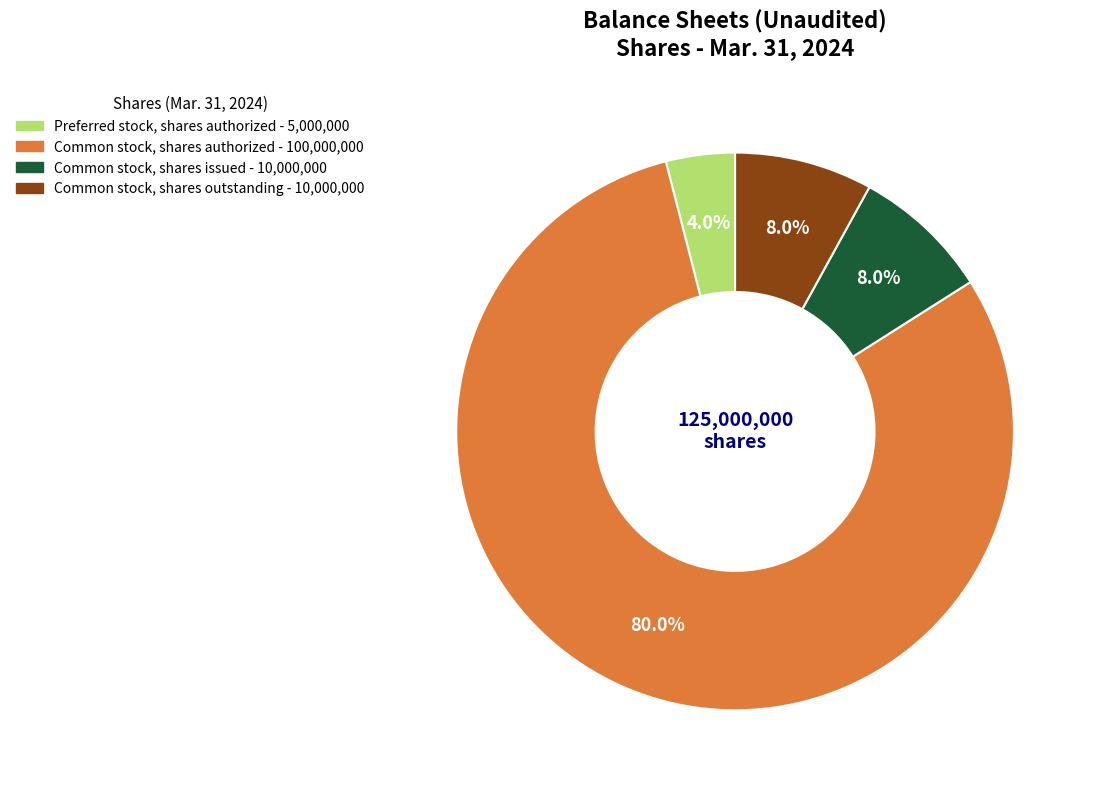

Is there a majority slice in this chart?

Yes